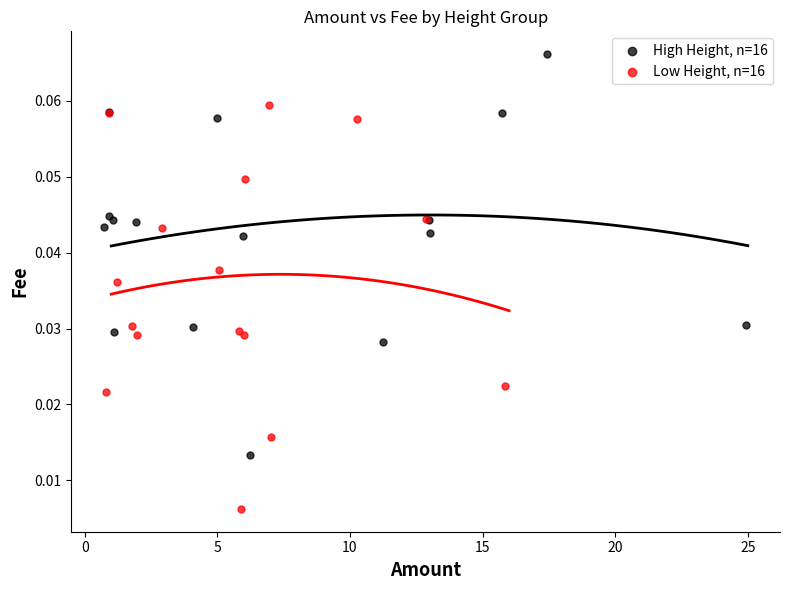

What are all the series names shown in the legend?

High Height, n=16, Low Height, n=16